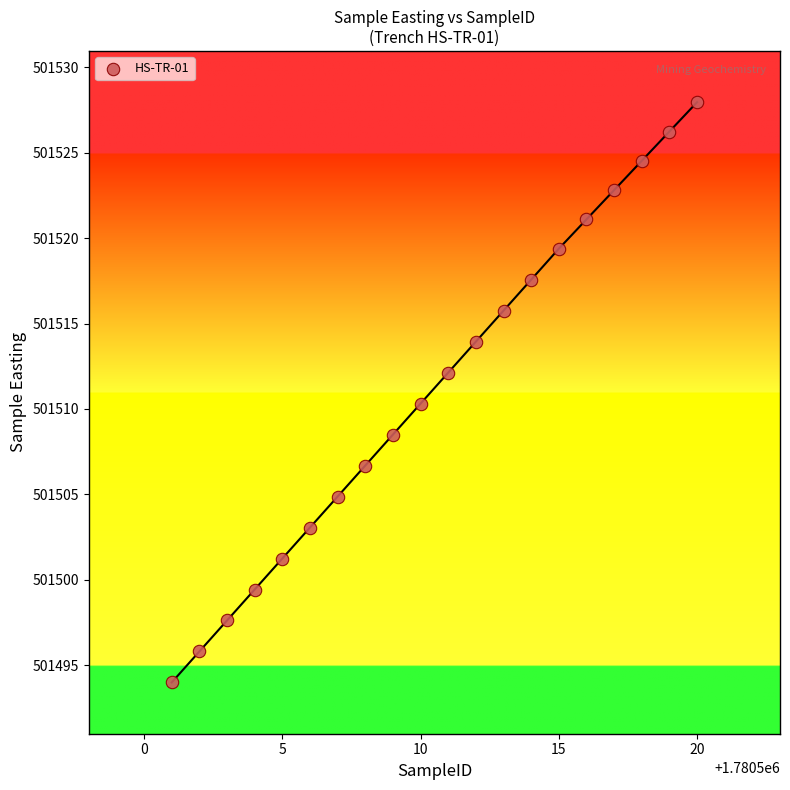

What is the range of X values (max minus min)?

19.0